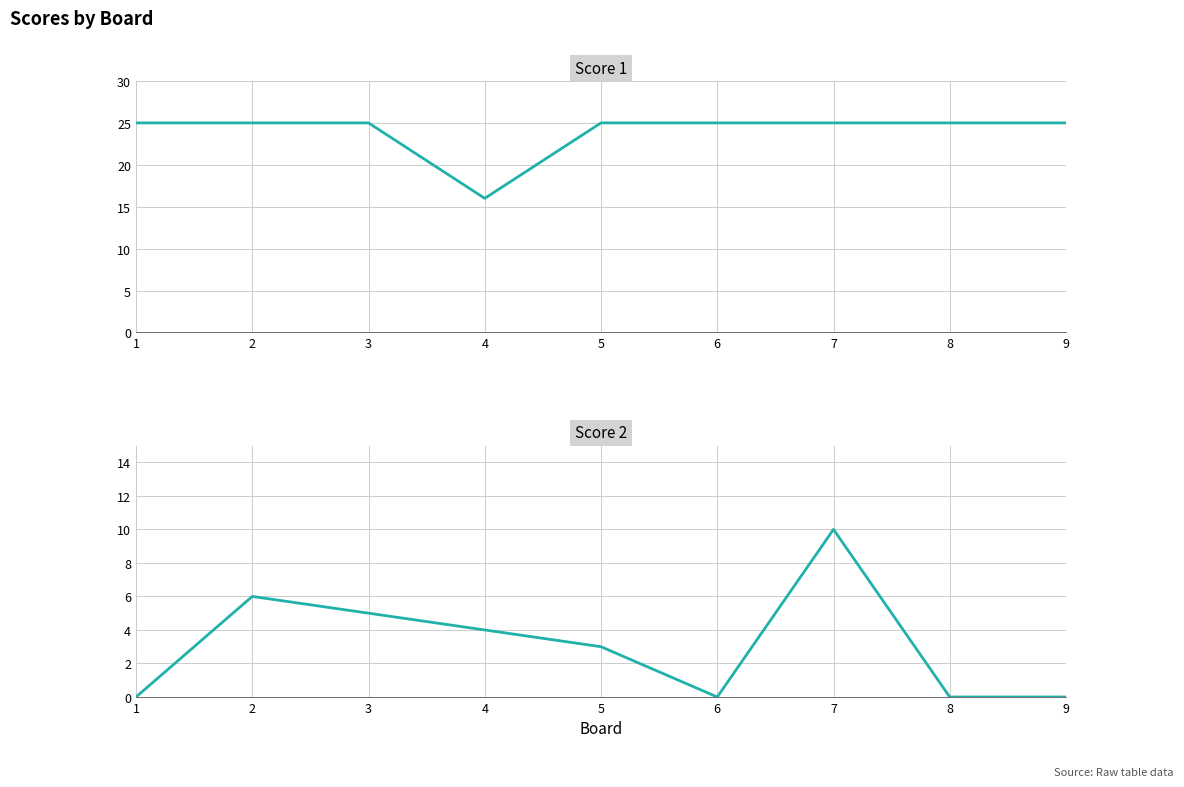

At which category does the chart reach its peak across all series?

1